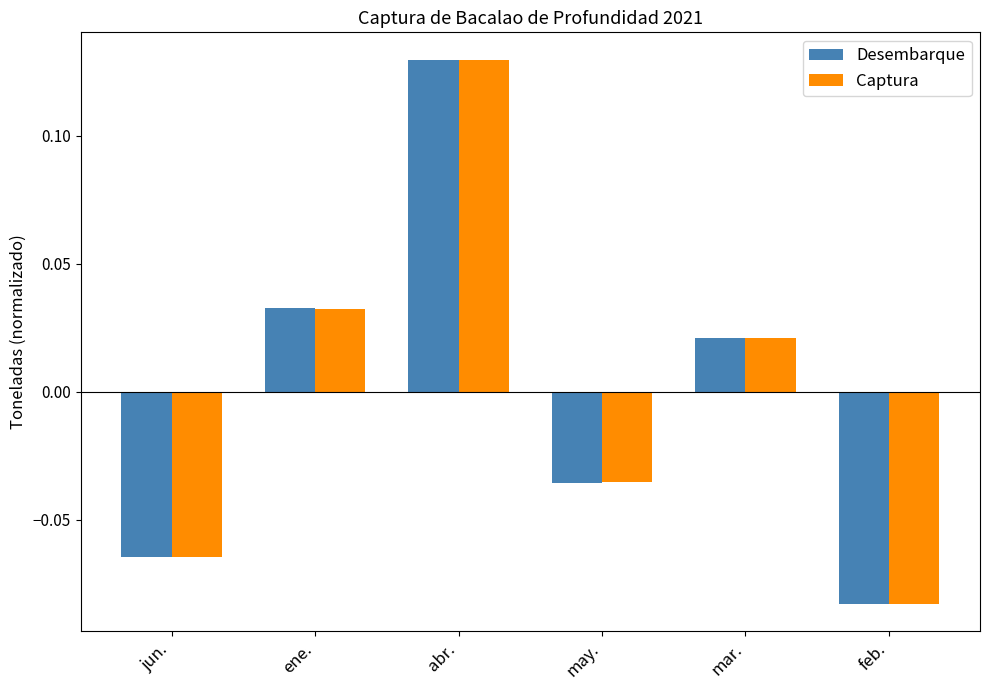

List the labels in order of Captura value, largest first.

abr., ene., mar., may., jun., feb.